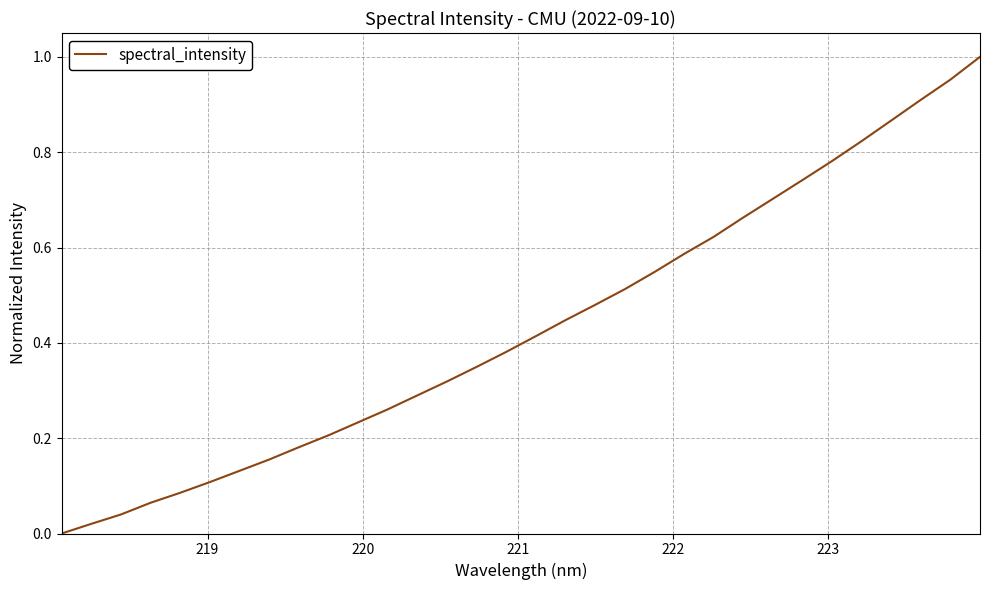

What is the sum of all values?

13.9